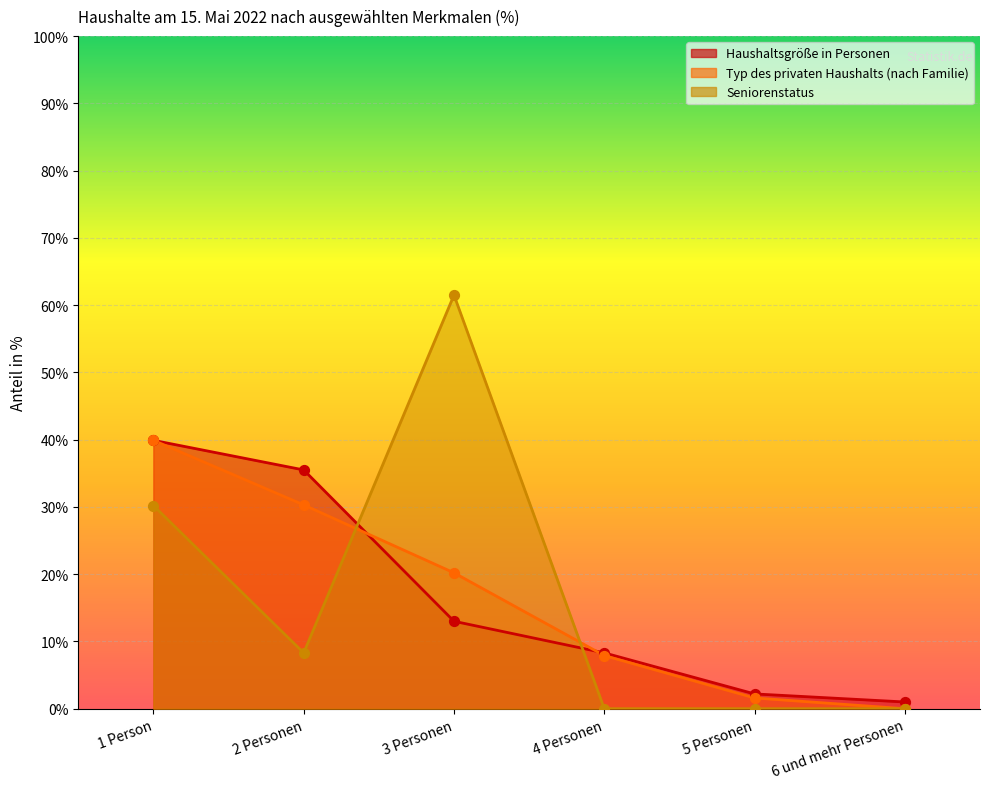

Is the value of Seniorenstatus at 2 Personen greater than the value of Haushaltsgröße in Personen at 2 Personen?

No